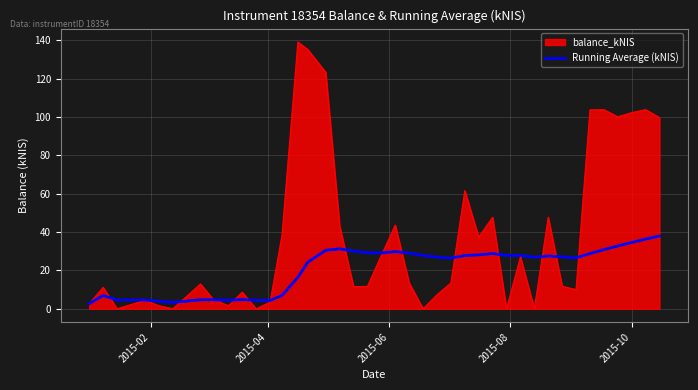

Rank the series by their average value, from highest to lowest.

balance_kNIS, Running Average (kNIS)